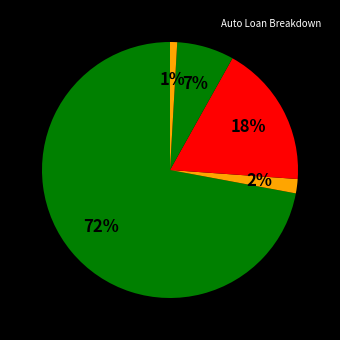

How many segments does this pie chart have?

5